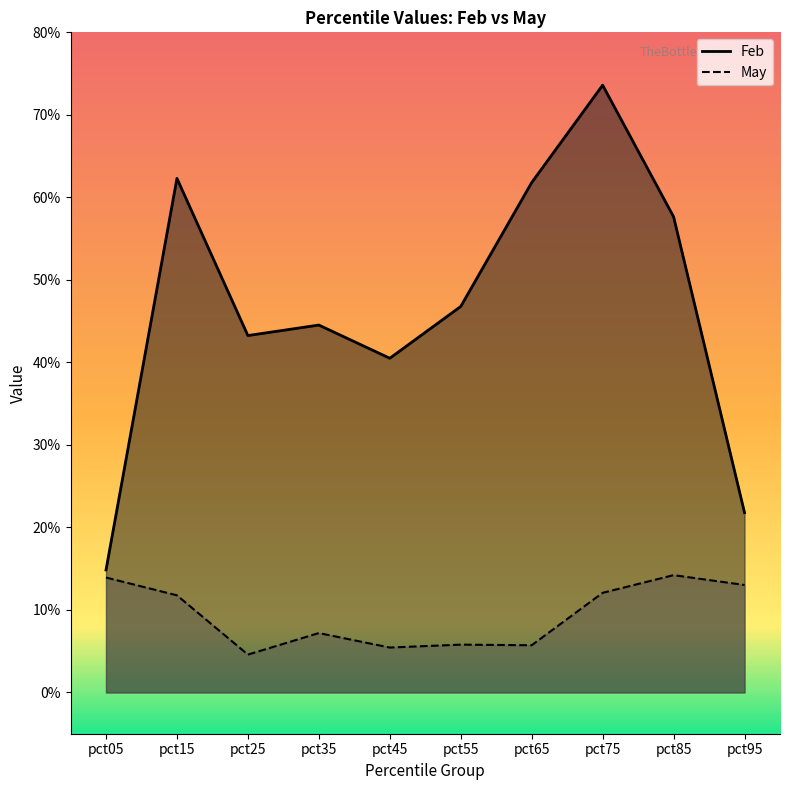

Which series has the widest spread of values?

Feb